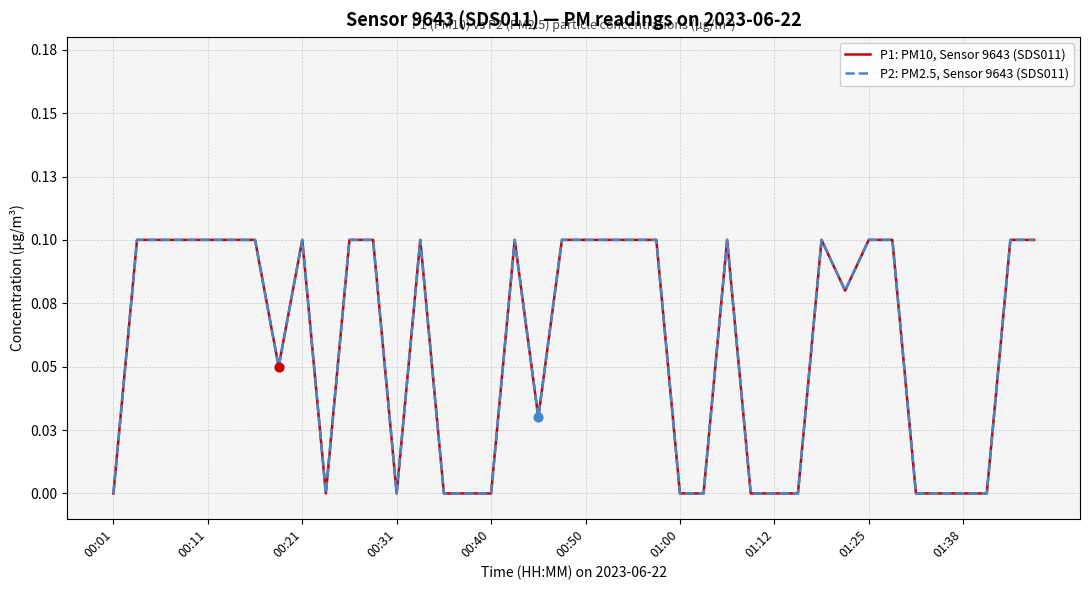

Does the chart have visible grid lines?

Yes